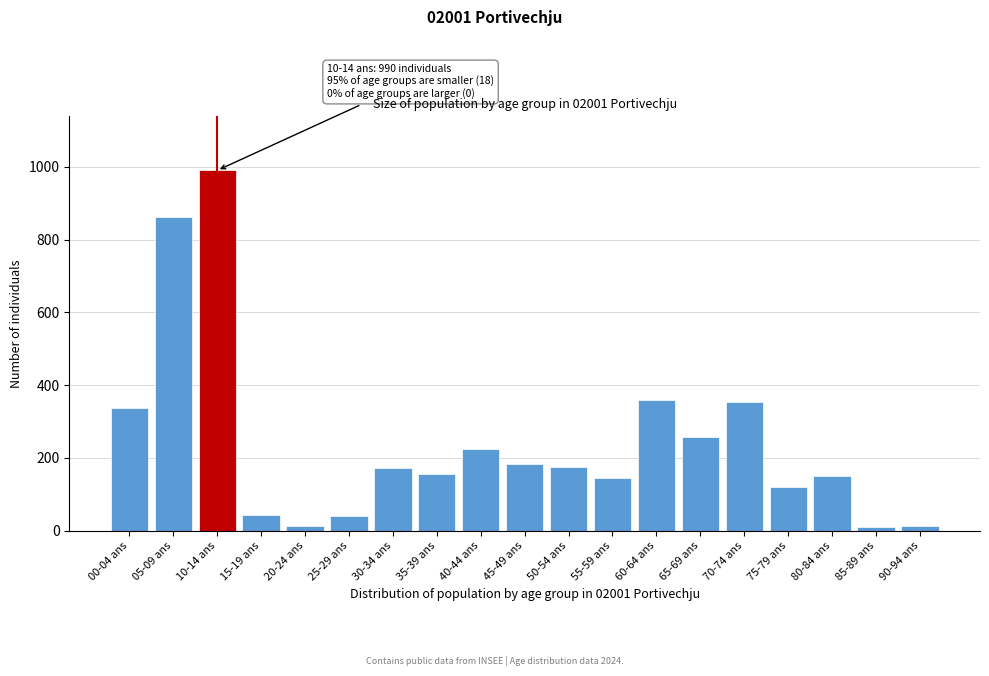

What is the greatest value displayed?

990